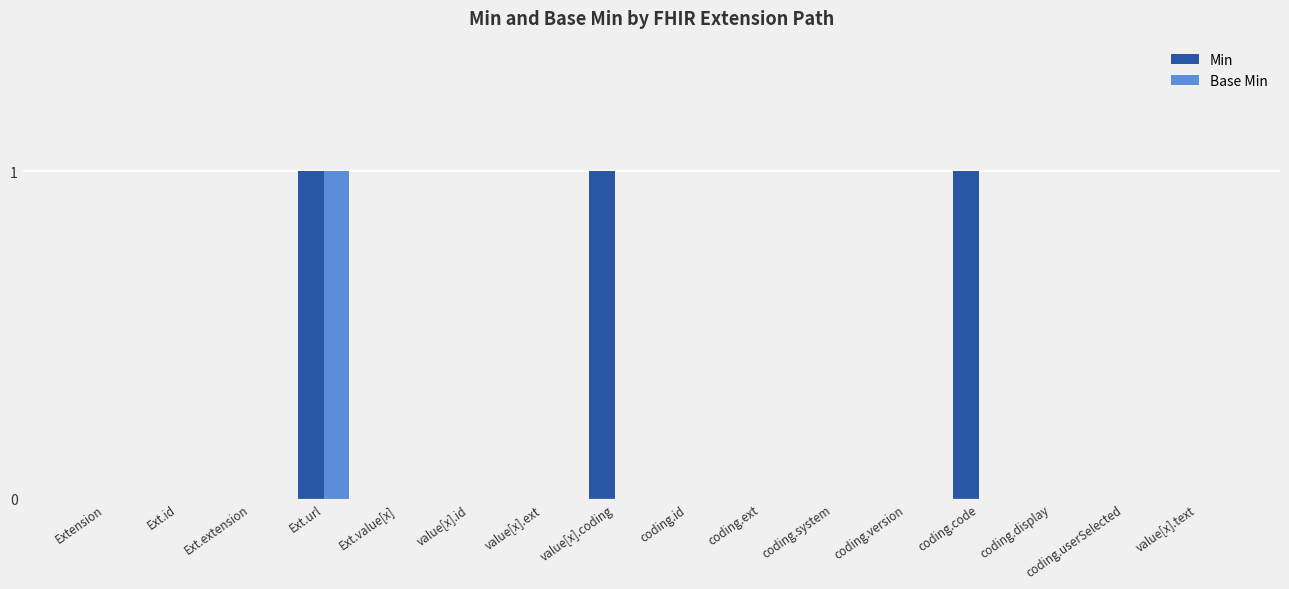

What is the sum of all Min values?

3